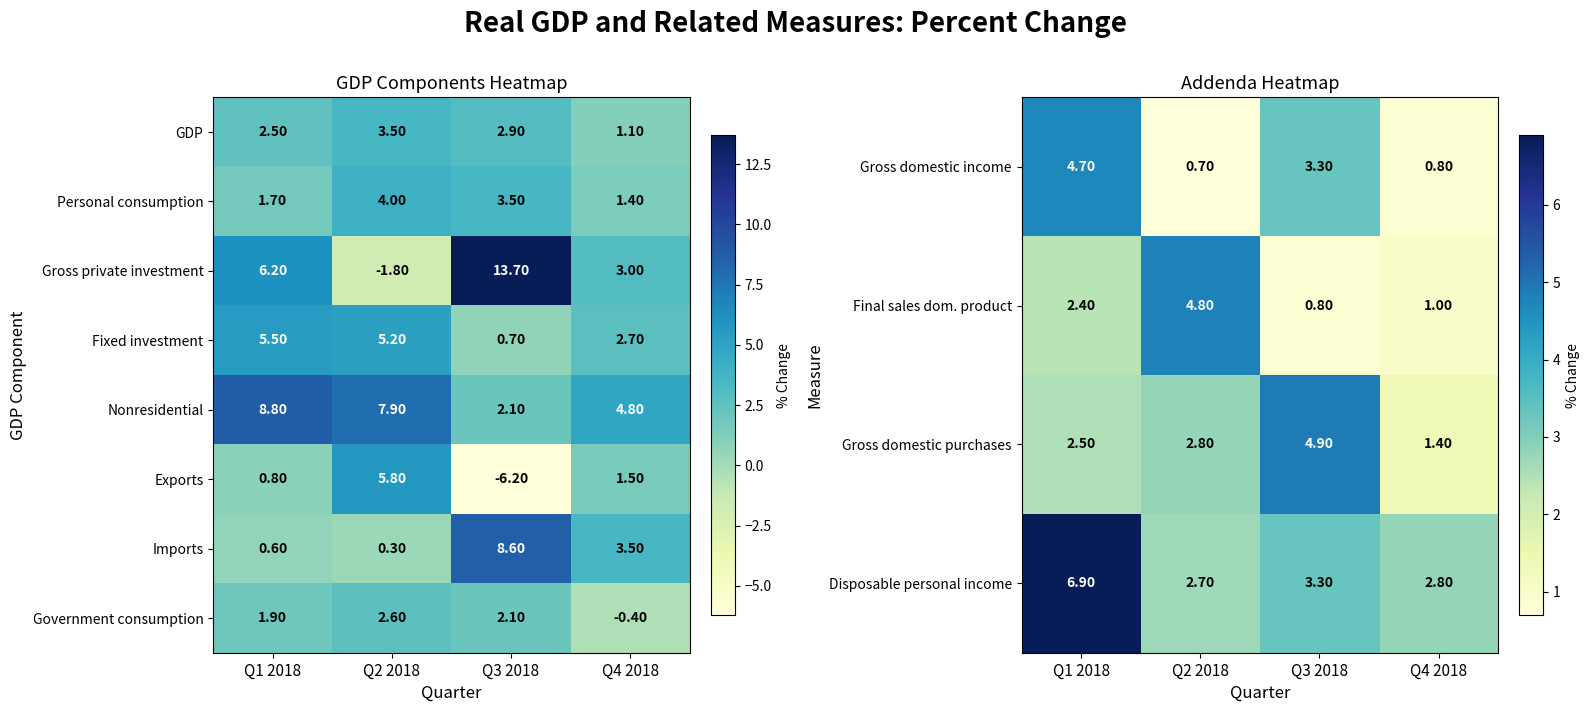

List the labels in order of Nonresidential value, largest first.

Q1 2018, Q2 2018, Q4 2018, Q3 2018